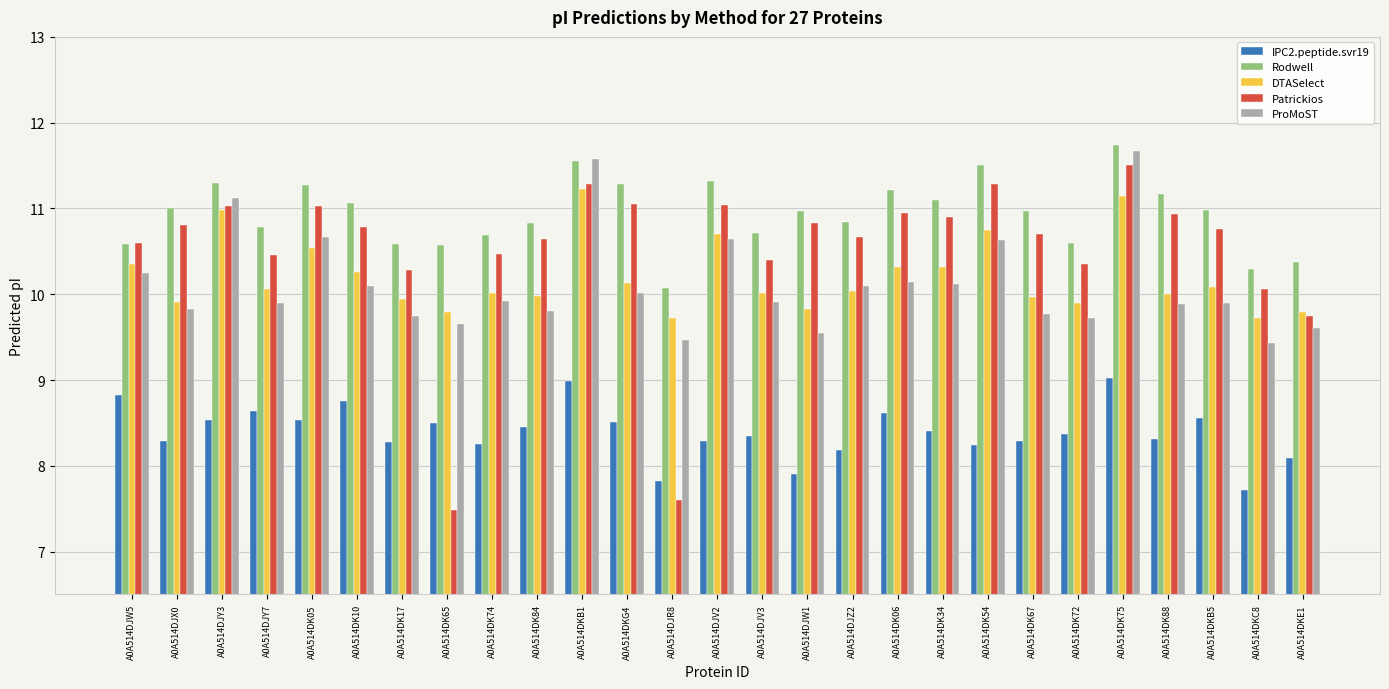

Which series changed the most between A0A514DJV3 and A0A514DJZ2?

Patrickios